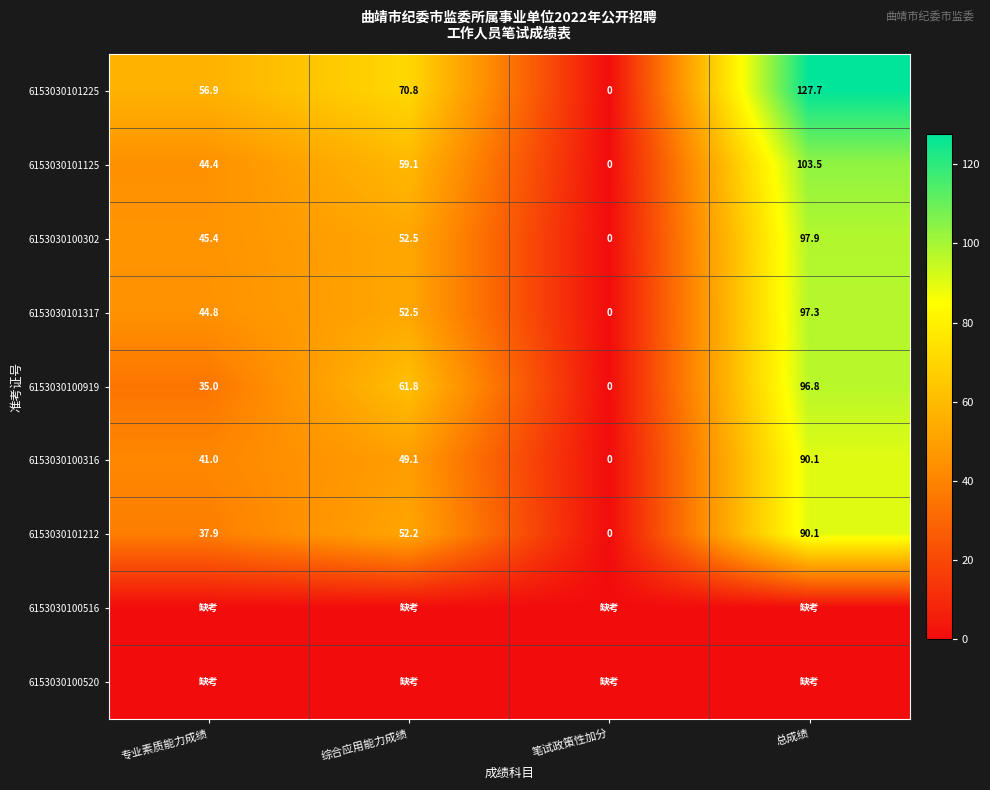

At which label does 6153030101317 reach its peak?

总成绩